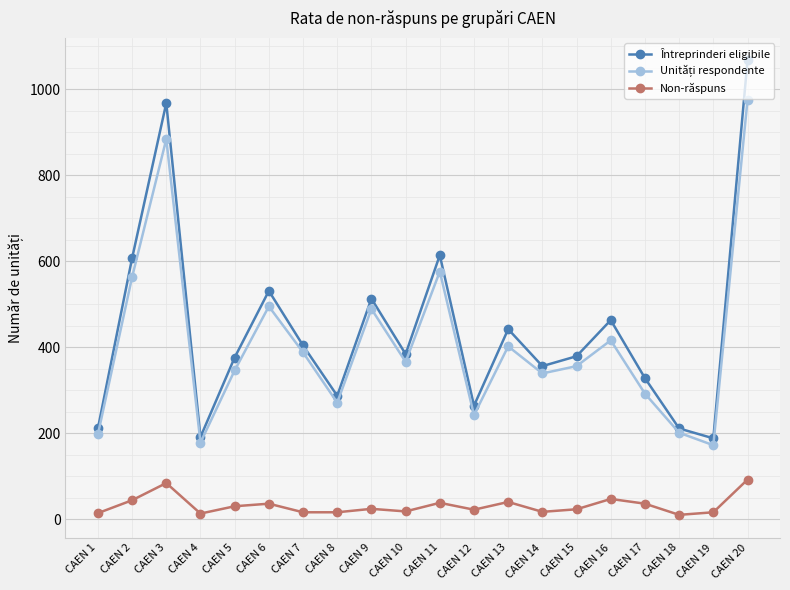

True or false: Întreprinderi eligibile and Non-răspuns cross at least once.

False